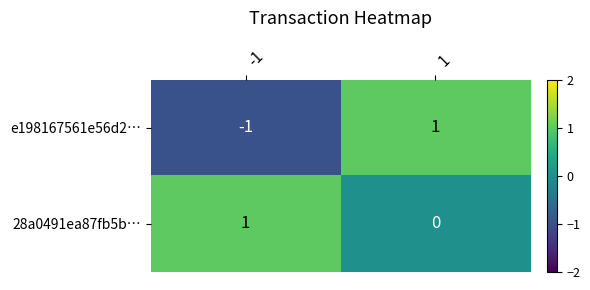

True or false: e198167561e56d2… has a value of 1 at 1.

True